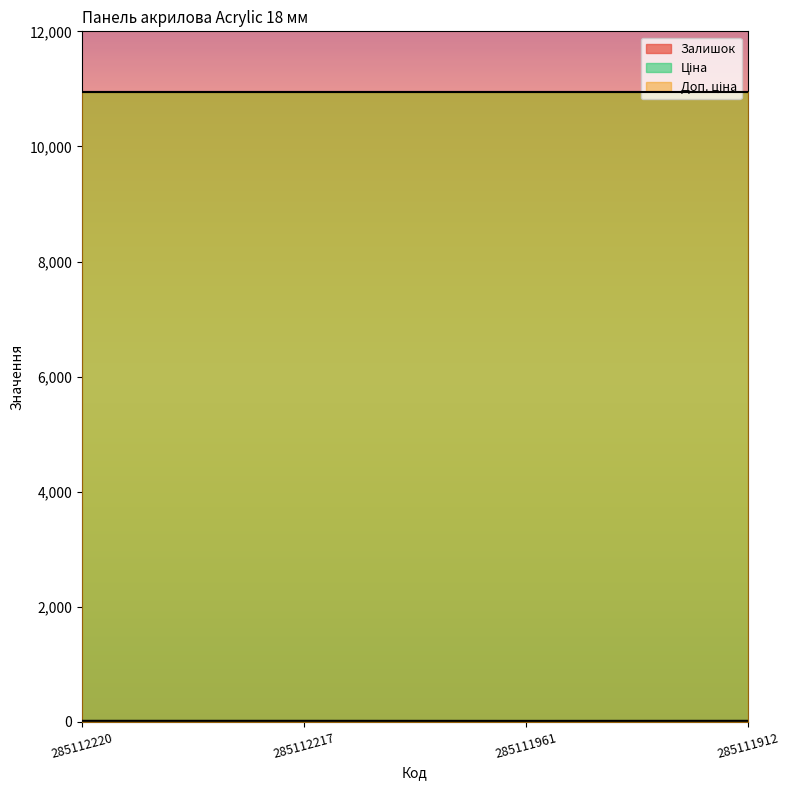

Which series has the largest range (max minus min)?

Залишок